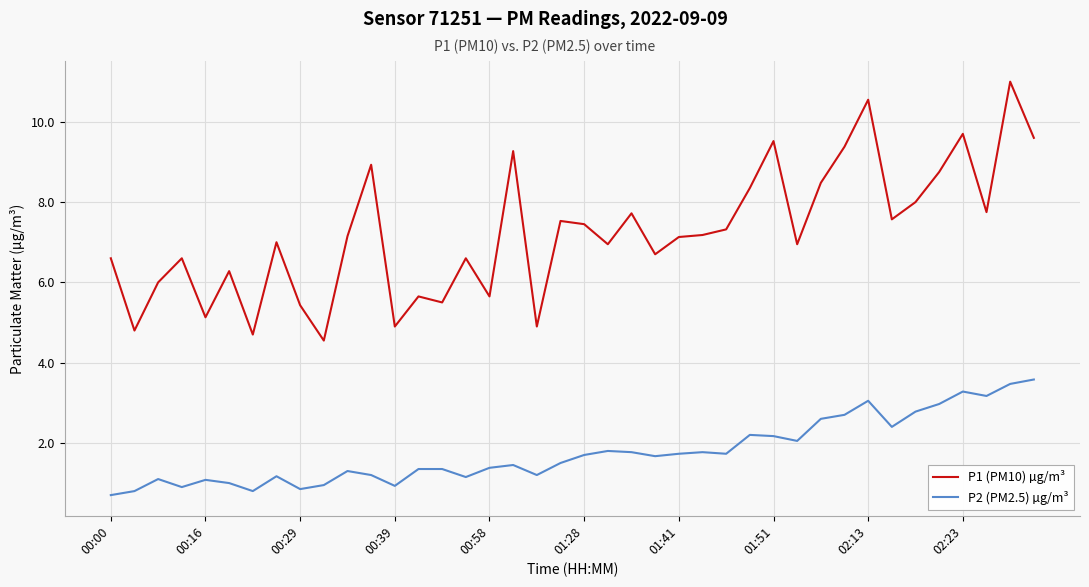

List the series in order of their peak value, highest first.

P1 (PM10) µg/m³, P2 (PM2.5) µg/m³